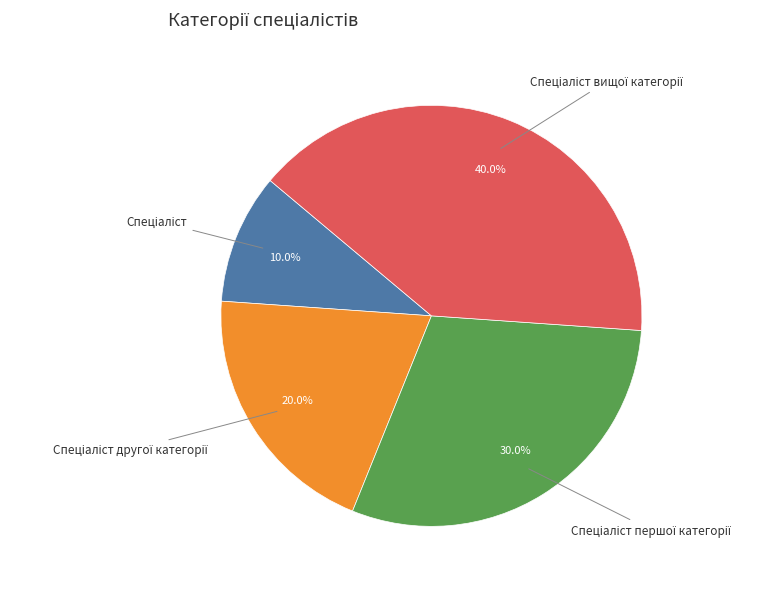

How many segments does this pie chart have?

4